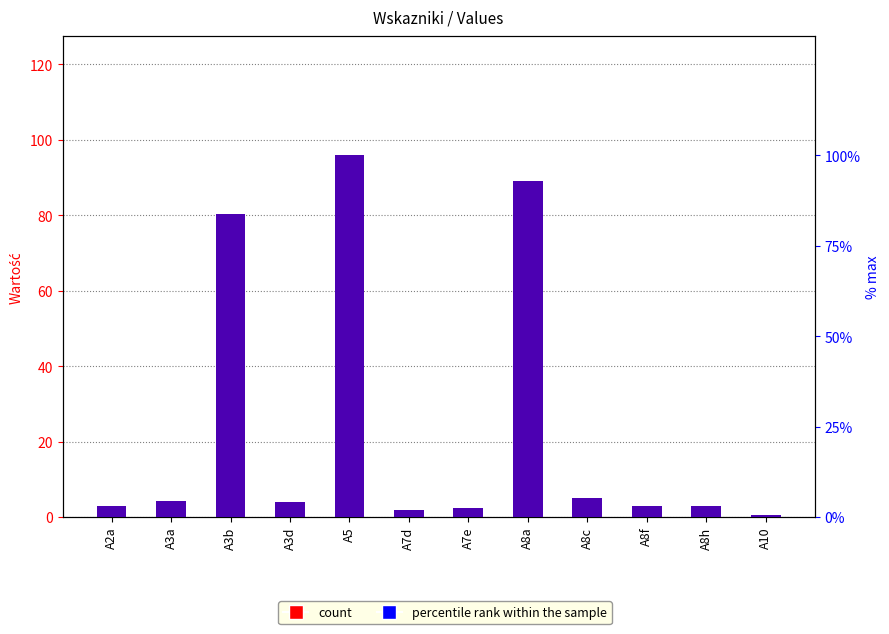

Reading left to right, extract all data points from this chart.

count: 3.0	4.2	80.3	4.1	95.9	1.9	2.4	89.1	5.0	2.9	2.9	0.7
percentile rank within the sample: 3.1	4.4	83.7	4.3	100.0	2.0	2.5	93.0	5.2	3.1	3.1	0.7